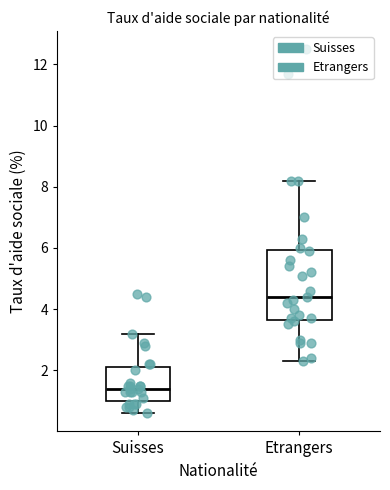

Reading left to right, read every box against the y-axis: the position of its median line, the range the box covers, and the ends of its whiskers. The values are not printed on the chart, so give them approximately, as read against the axis.

Suisses: median 1.4, box 1.0 to 2.2, whiskers 0.6 to 3.2
Etrangers: median 4.4, box 3.6 to 6.0, whiskers 2.4 to 8.2